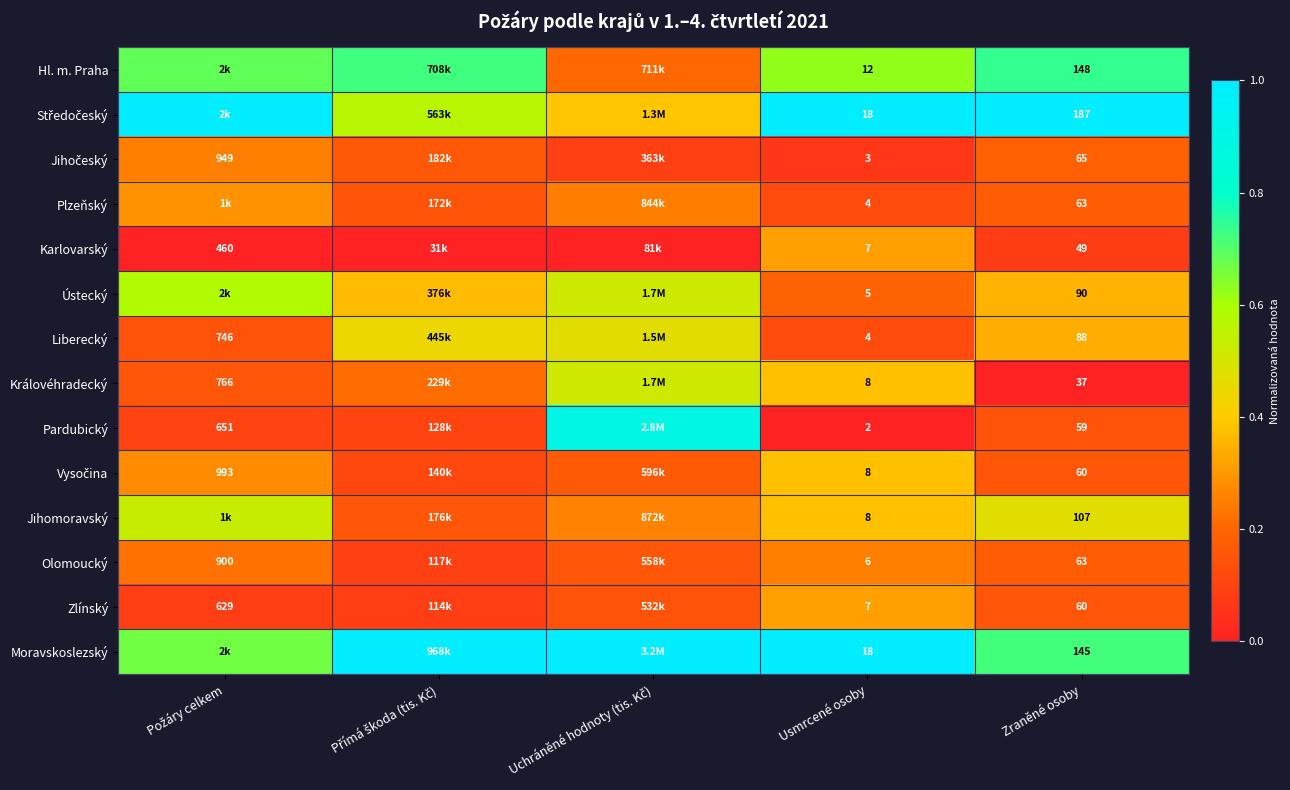

Which category has the lowest value in the Královéhradecký series?

Zraněné osoby